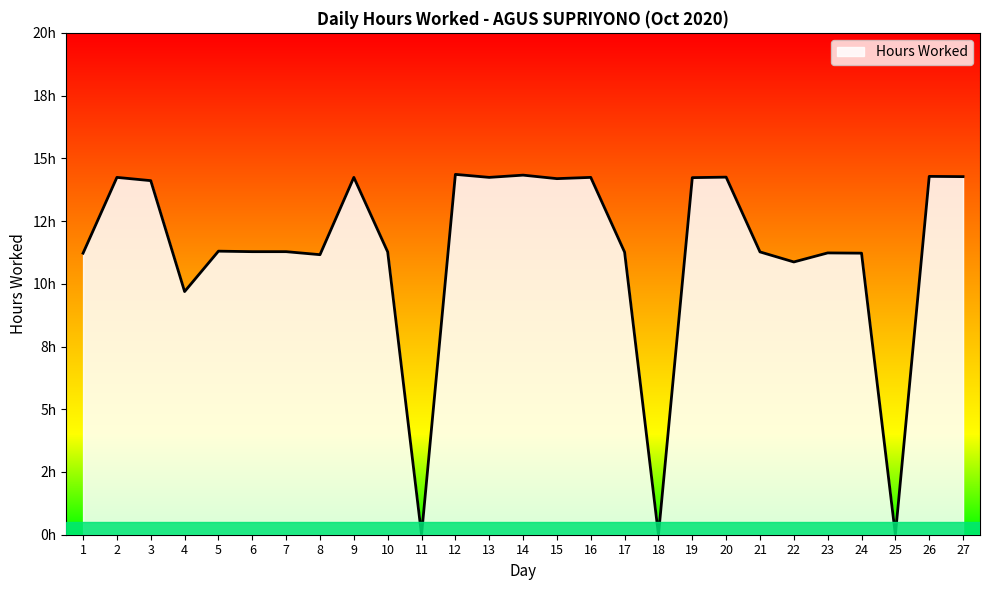

What is the greatest value displayed?

14.4